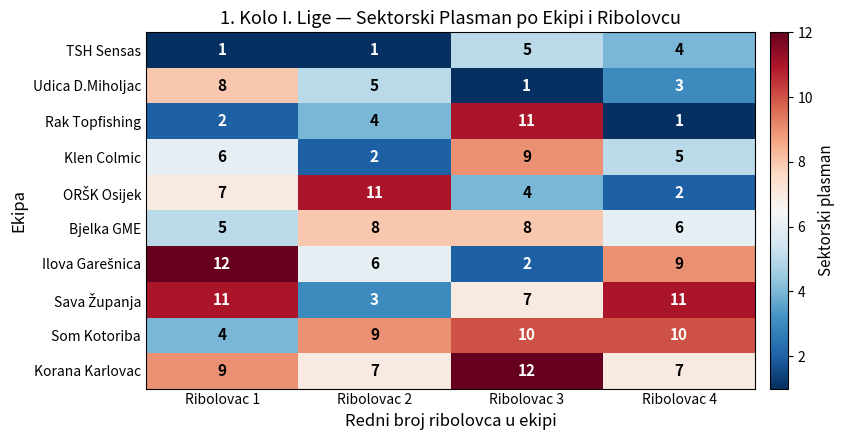

At how many categories does at least one series exceed 9?

4